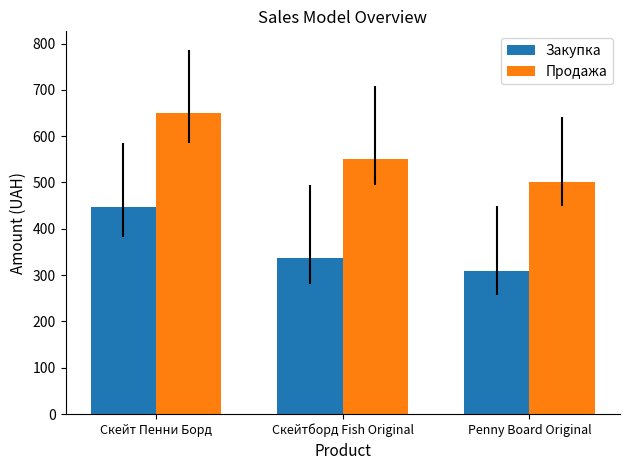

Reading left to right, transcribe all the data shown in this chart.

Закупка: Скейт Пенни Борд=448	Скейтборд Fish Original=336	Penny Board Original=308
Продажа: Скейт Пенни Борд=650	Скейтборд Fish Original=550	Penny Board Original=500